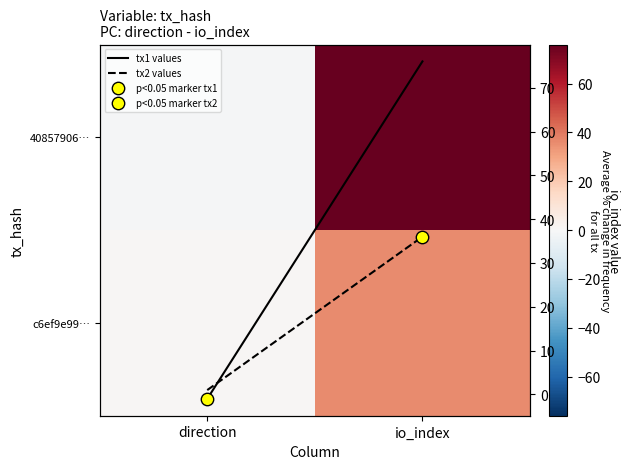

At how many categories does at least one series exceed 64?

1